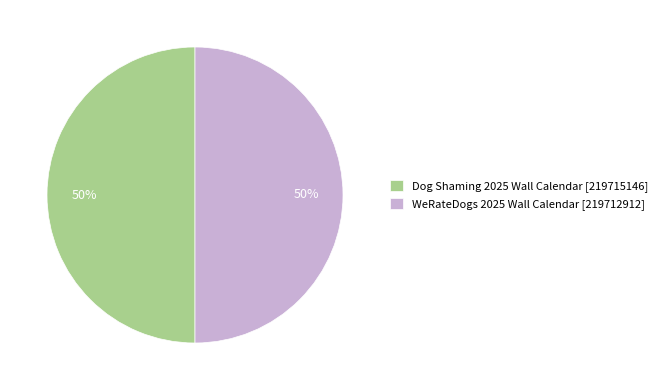

To the nearest percent, what is the average slice percentage?

50%